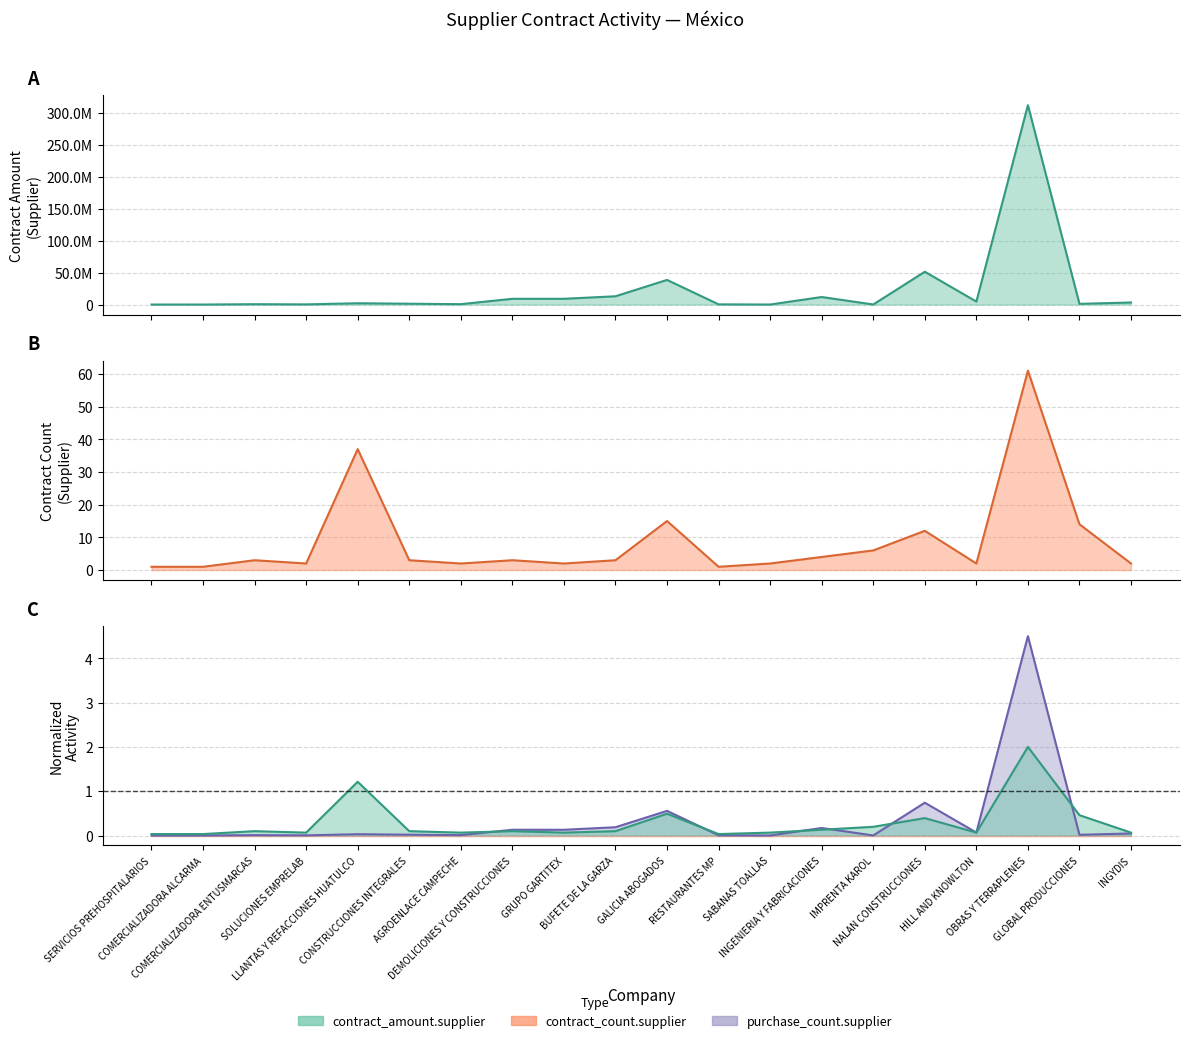

At which category is the sum across all series the highest?

OBRAS Y TERRAPLENES